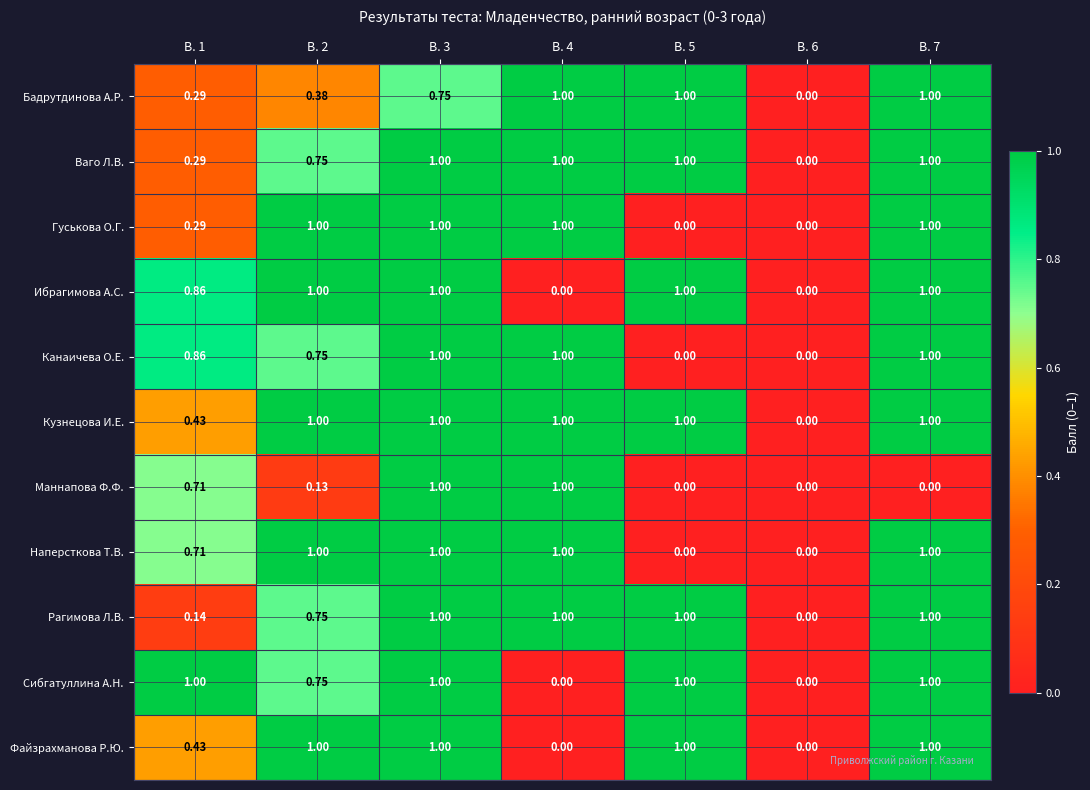

Which series has the largest total across all categories?

Кузнецова И.Е.